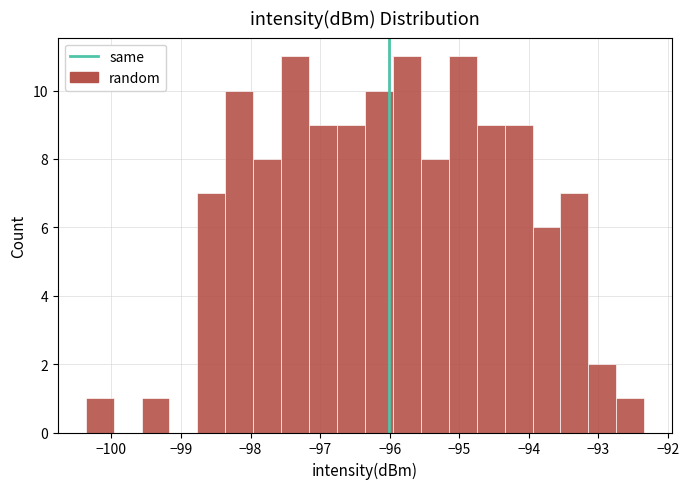

How tall is the bar that spans -95.2 to -94.7 on the x-axis? Neither the bar edges nor the heights are printed on the chart, so give them approximately, as read against the axes.

11